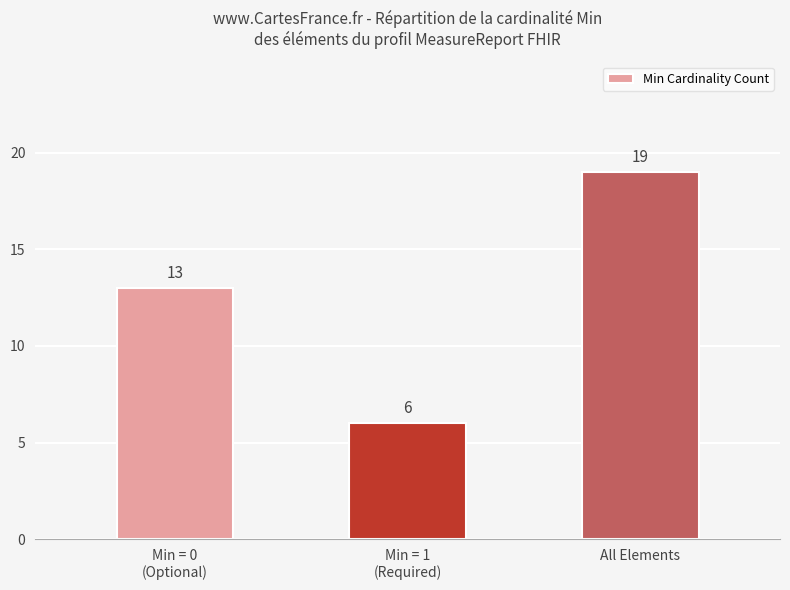

At which category does the chart reach its minimum across all series?

Min = 1
(Required)